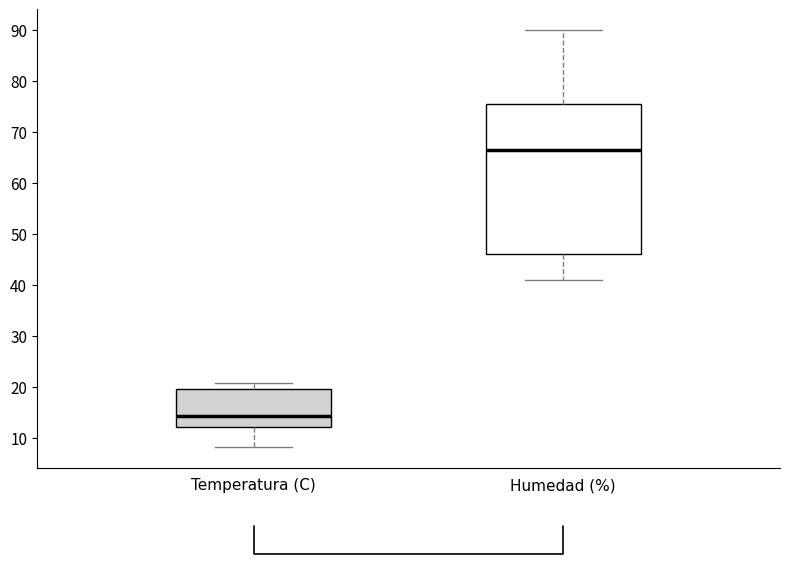

Reading left to right, read every box against the y-axis: the position of its median line, the range the box covers, and the ends of its whiskers. The values are not printed on the chart, so give them approximately, as read against the axis.

Temperatura (C): median 14, box 12 to 20, whiskers 8 to 21
Humedad (%): median 67, box 46 to 76, whiskers 41 to 90